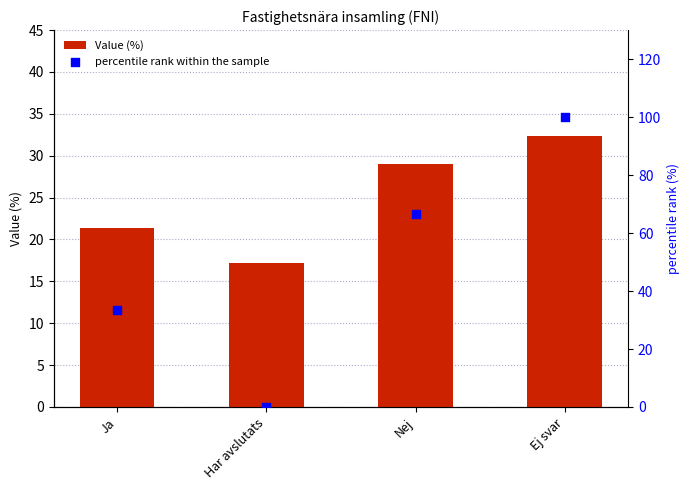

At which category is the sum across all series the highest?

Ej svar